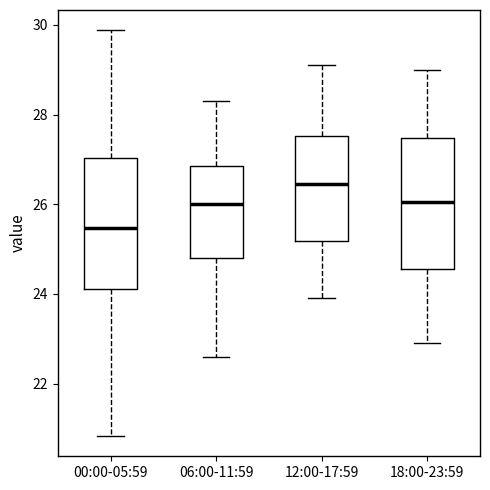

Which box's median line is the lowest?

00:00-05:59